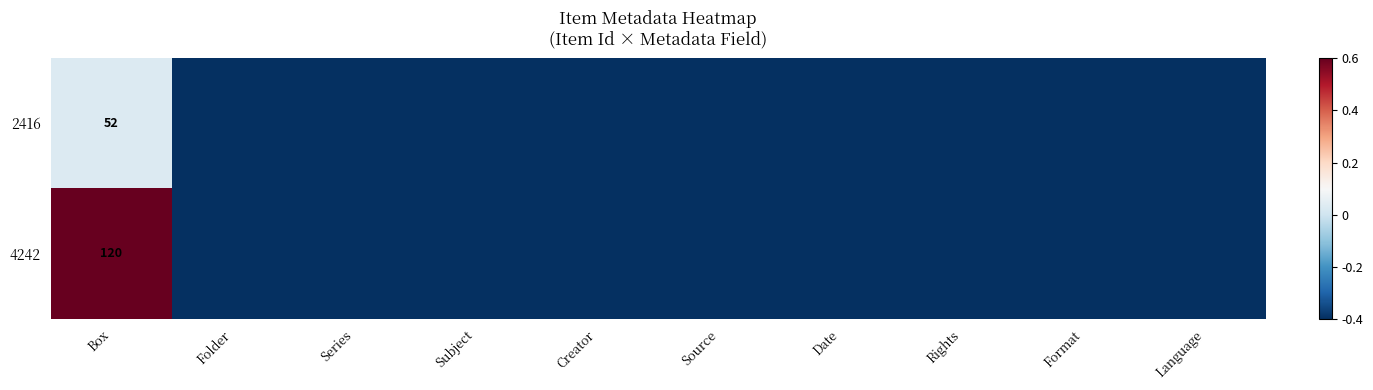

What is the total value across all series at Creator?

-0.8